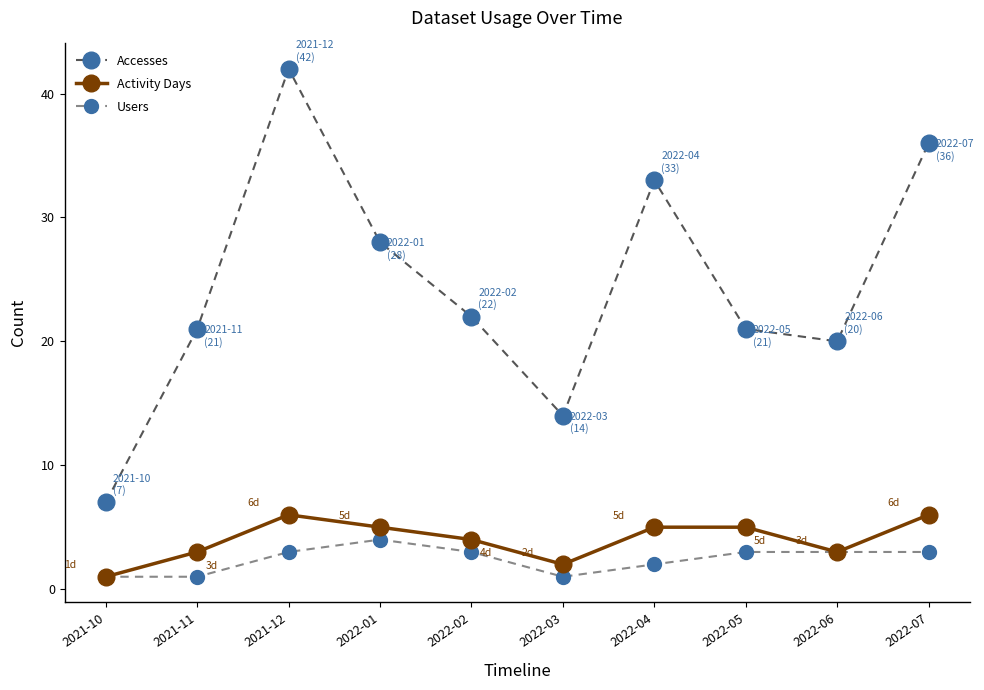

What position from the left is 2022-04?

7